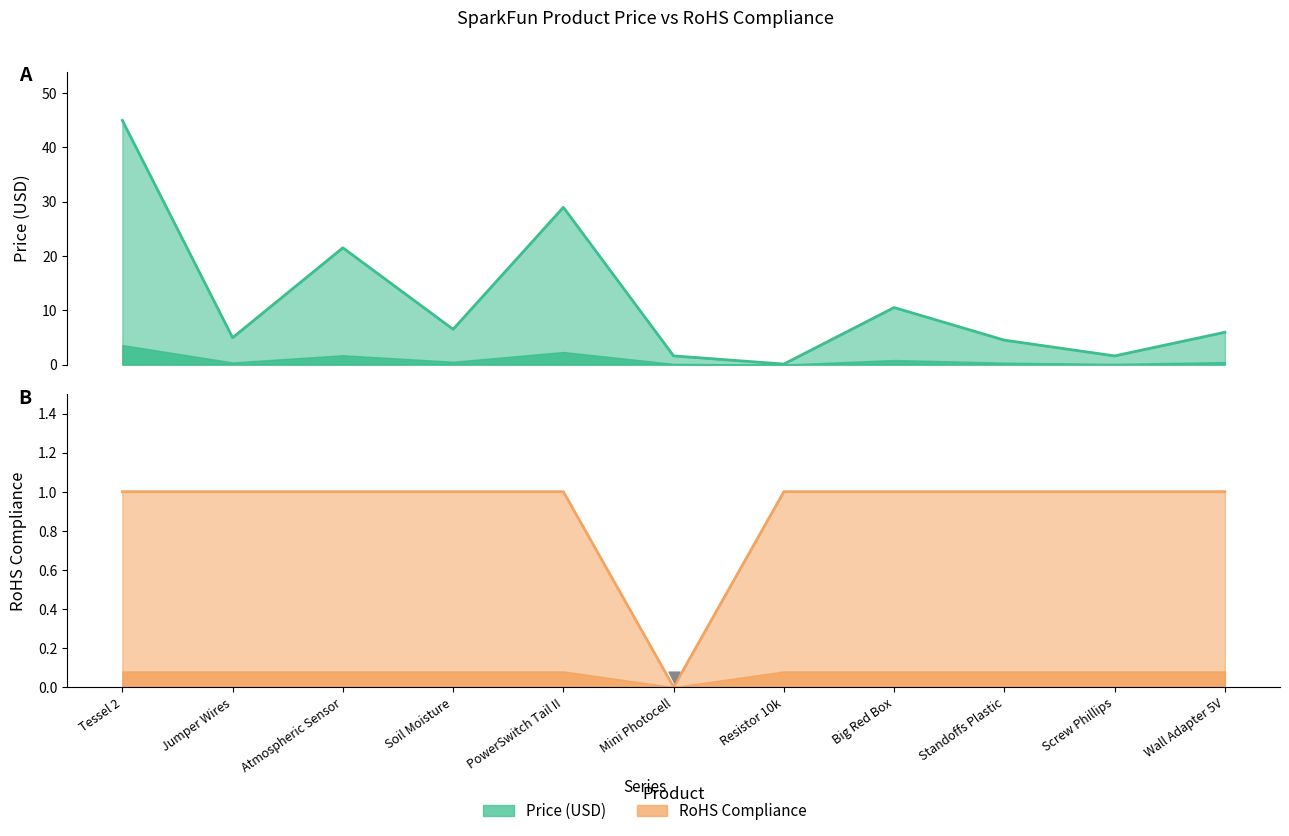

What are all the series names shown in the legend?

Price (USD), RoHS Compliance